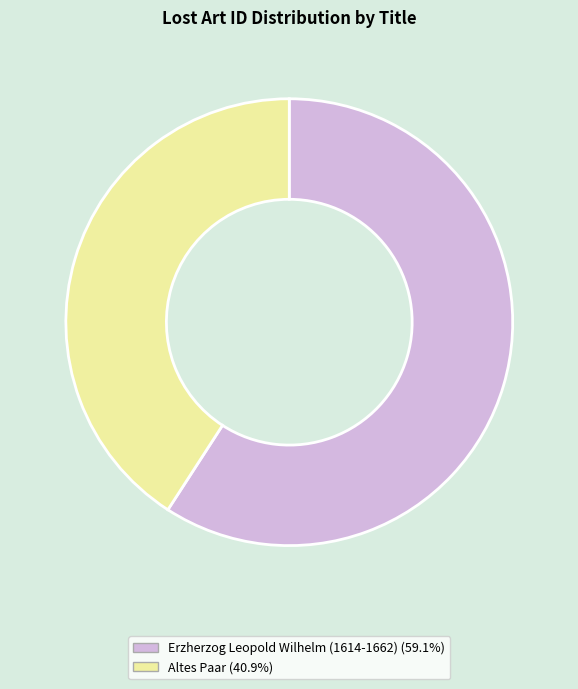

What is the smallest slice in the pie chart?

Altes Paar